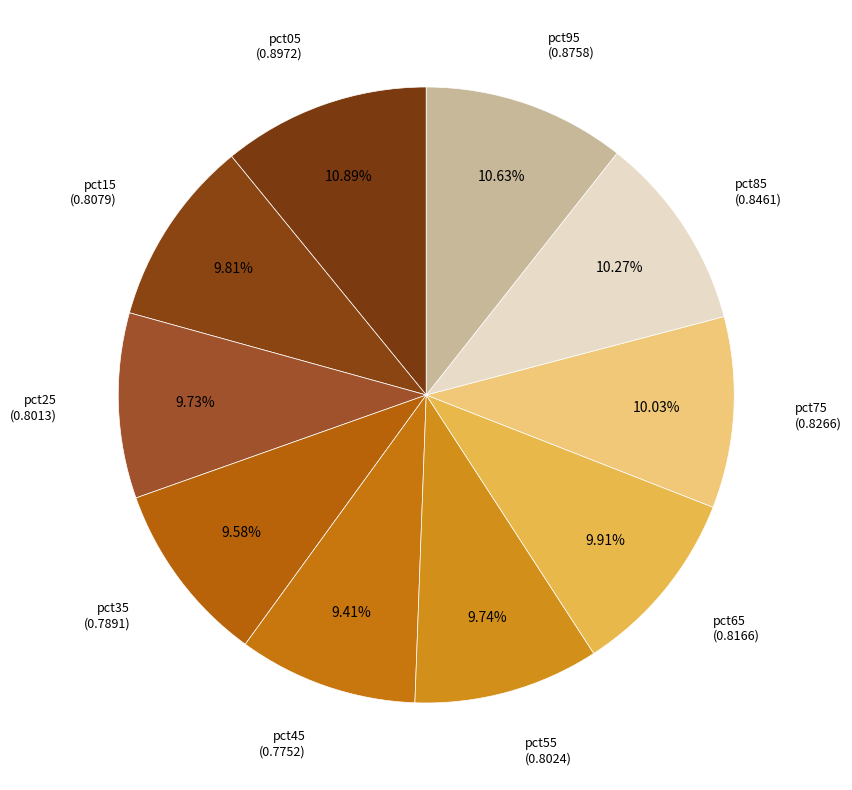

Does any single category account for the majority?

No